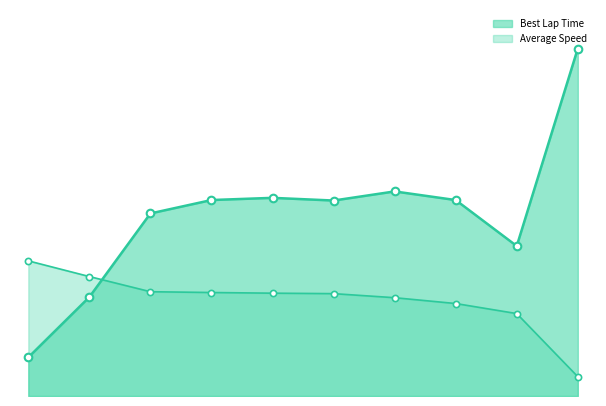

Which series reaches the minimum Y coordinate?

Average Speed